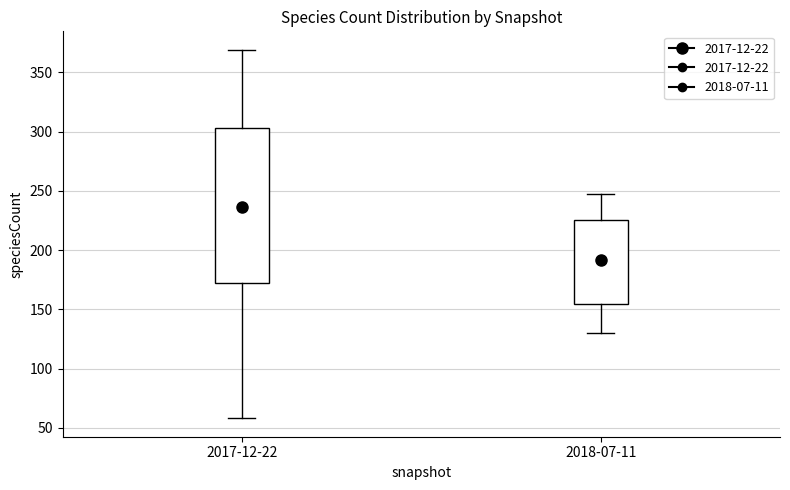

Where is the upper edge of the box for 2017-12-22 on the y-axis? The values are not printed on the chart, so give them approximately, as read against the axis.

305